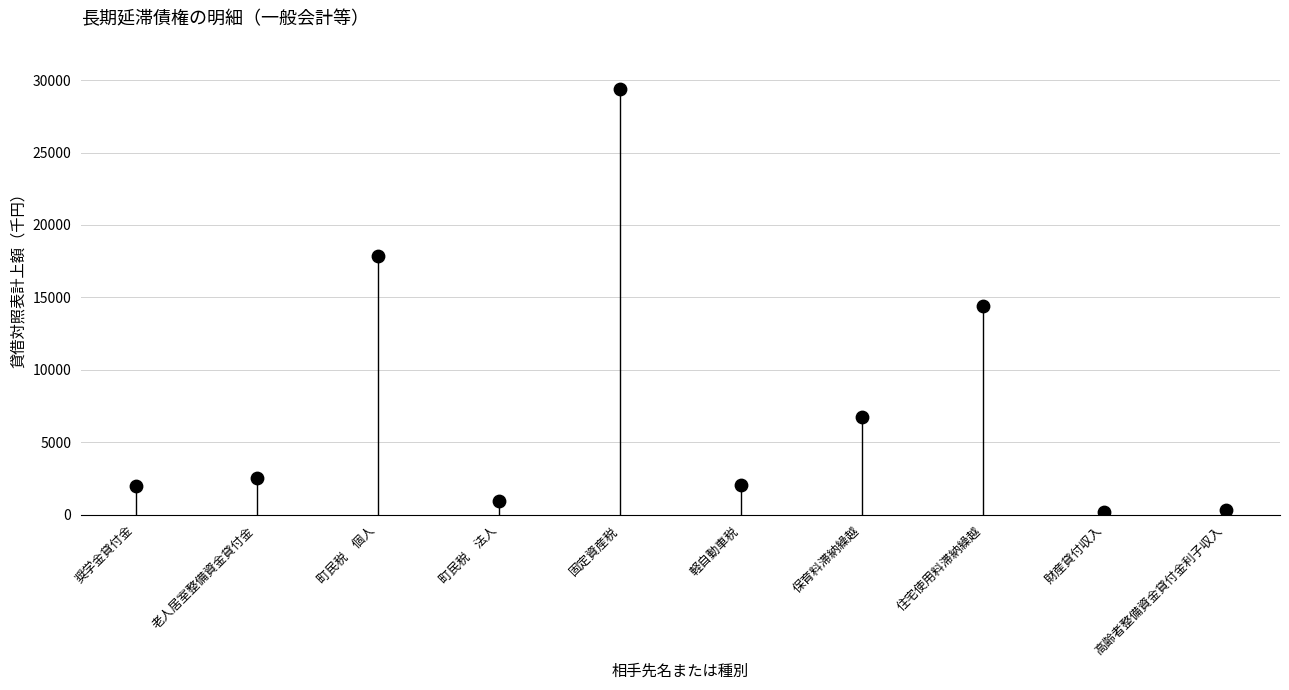

What is the average Y value?

7654